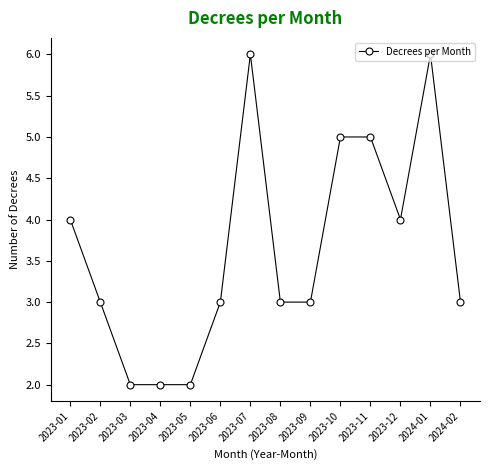

Does the chart display data point markers on the line(s)?

Yes